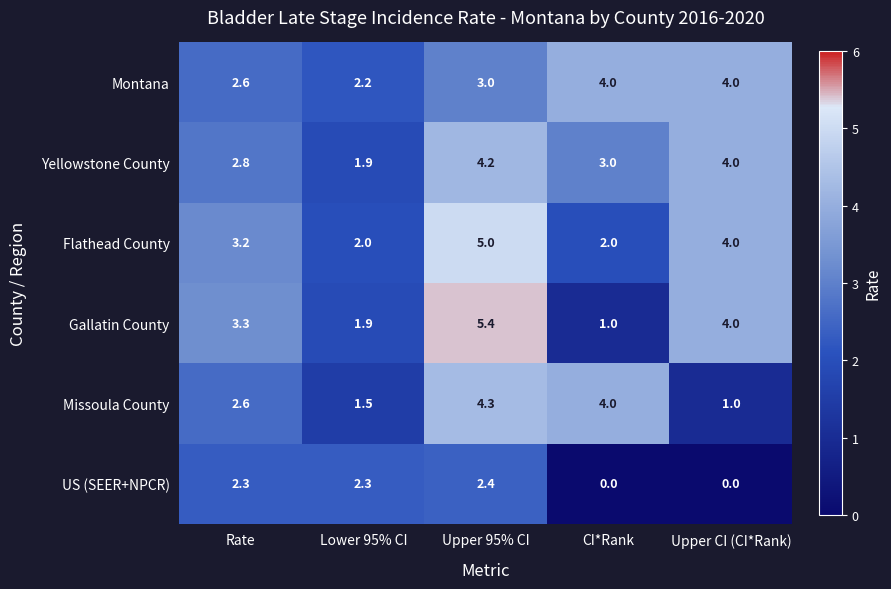

What is the difference between the second highest and minimum values in the US (SEER+NPCR) series?

2.3